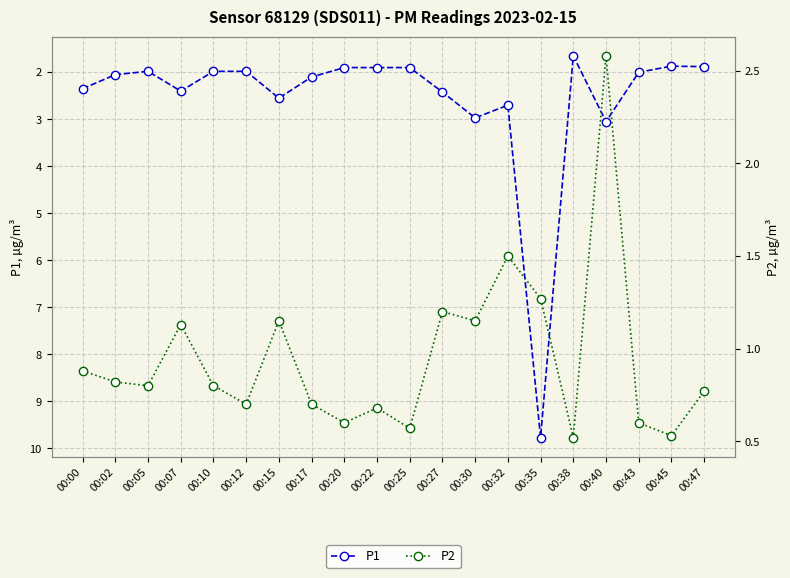

Rank the series at 00:35 from highest to lowest value.

P1, P2